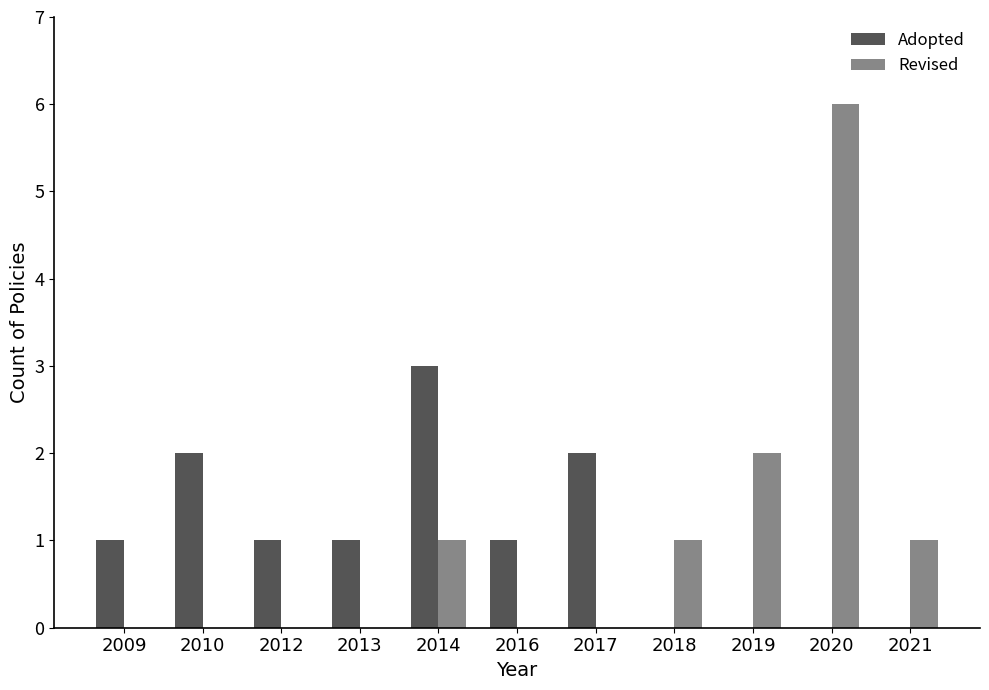

What are all the series names shown in the legend?

Adopted, Revised